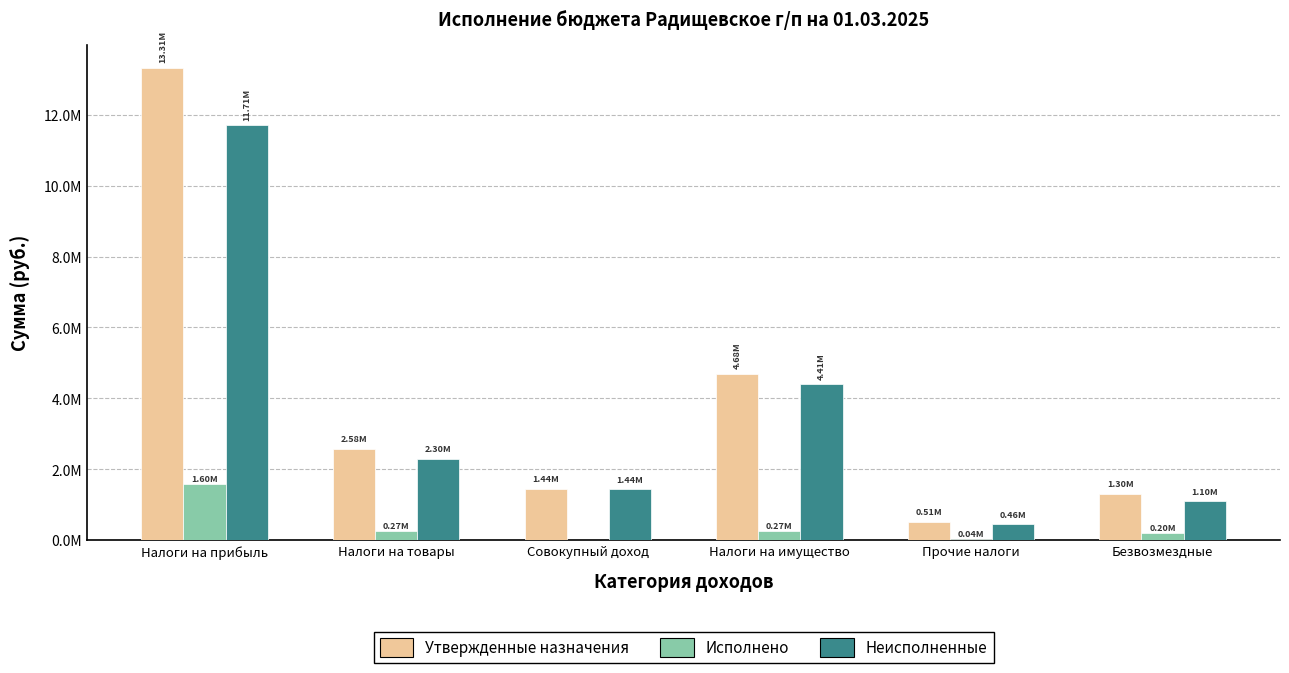

Rank the series at Безвозмездные from highest to lowest value.

Утвержденные назначения, Неисполненные, Исполнено